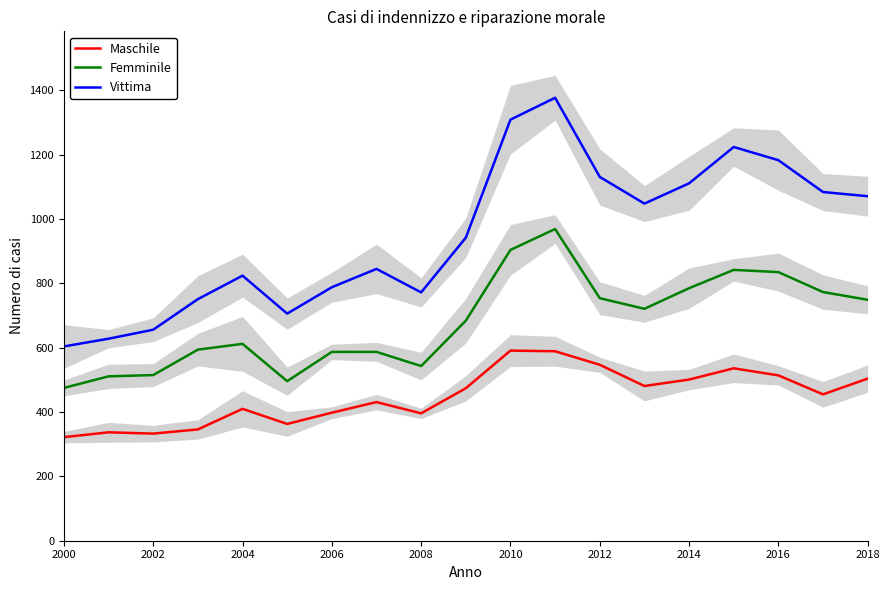

True or false: Femminile has more than 1 points higher than both neighbors.

True